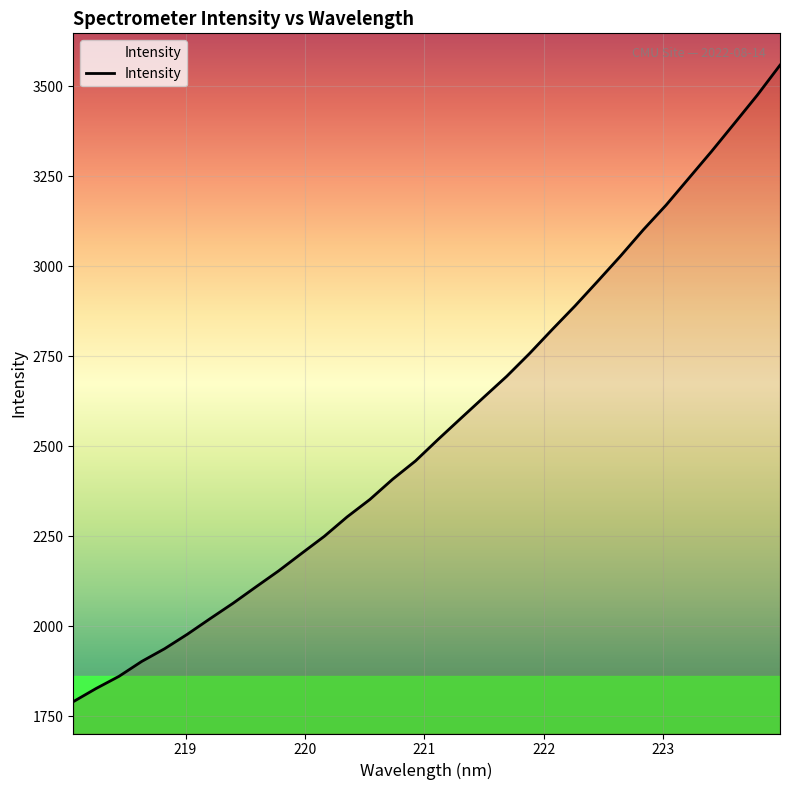

What is the minimum value shown in the chart?

1790.4